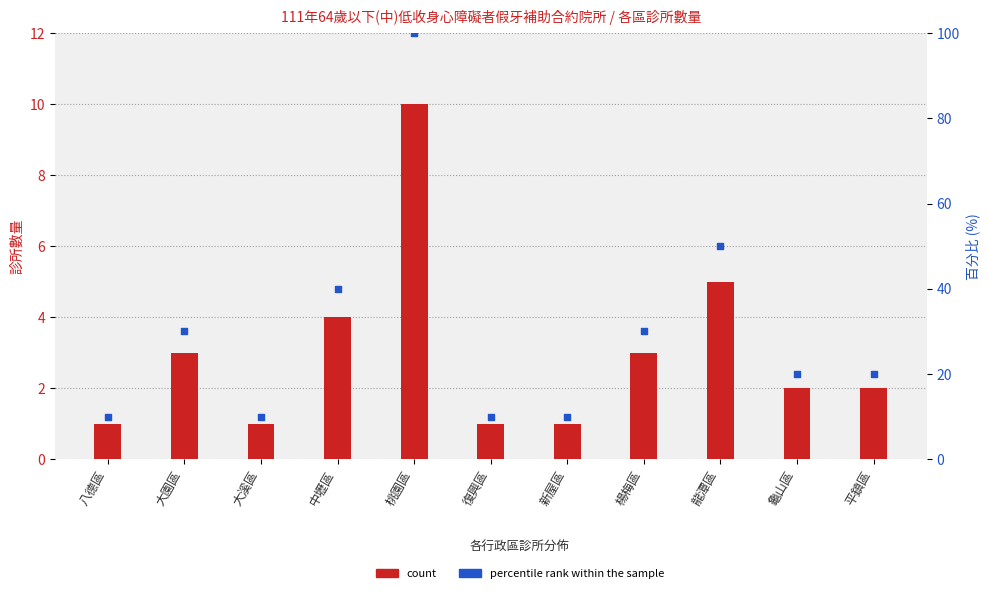

At which category is the sum across all series the highest?

桃園區